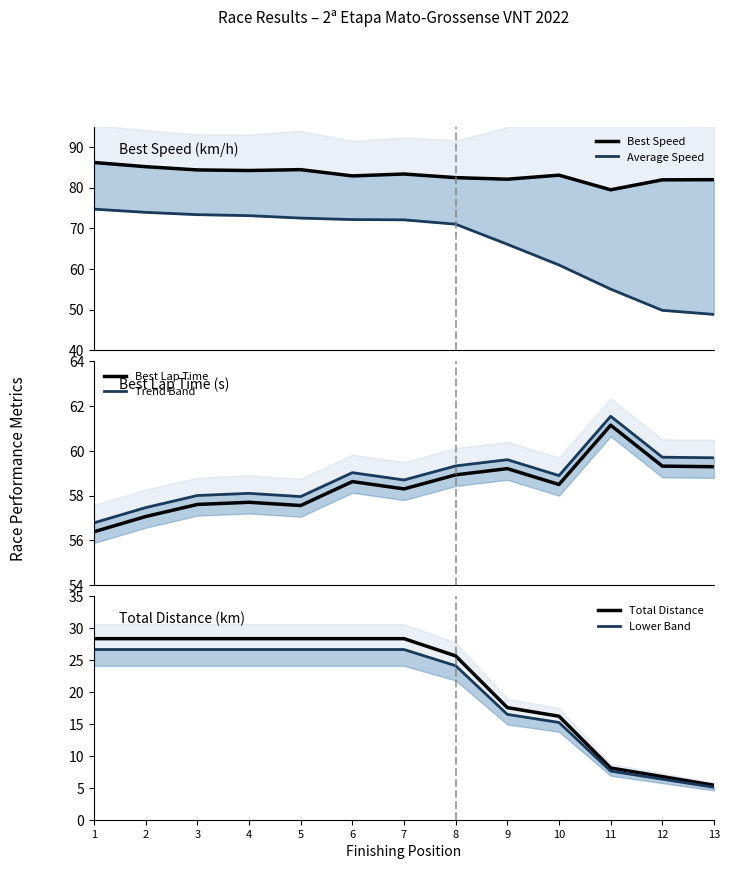

Where is Lower Band nearest to the value 15?

10